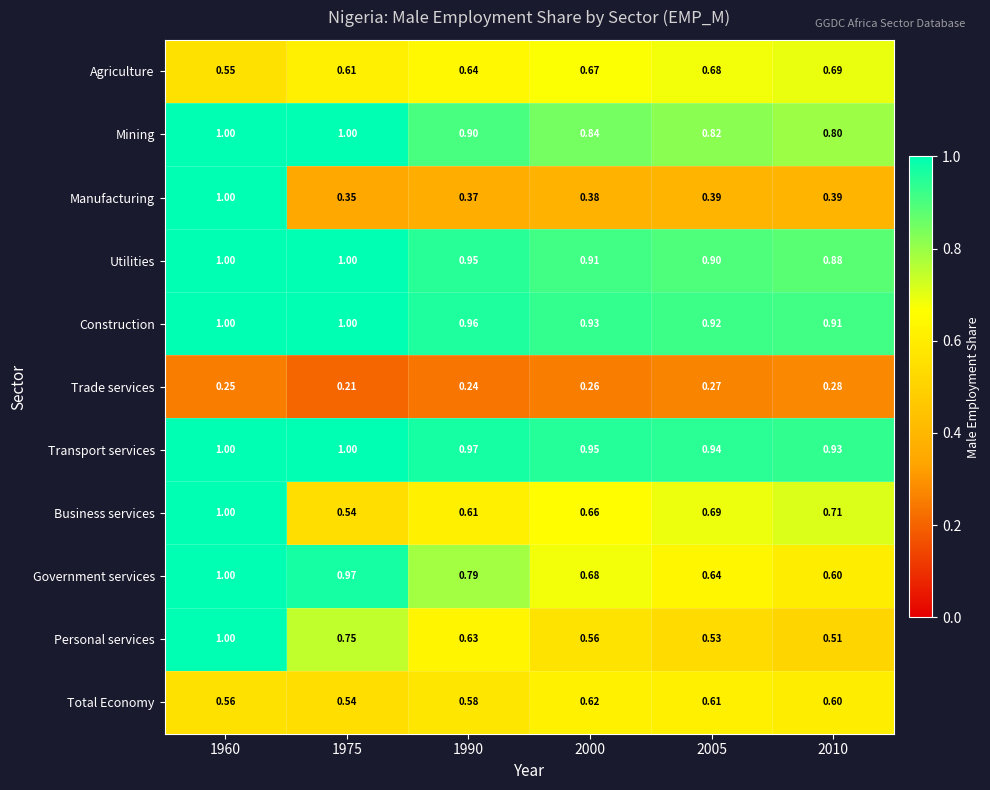

At 1990, list the series in order from largest to smallest.

Transport services, Construction, Utilities, Mining, Government services, Agriculture, Personal services, Business services, Total Economy, Manufacturing, Trade services